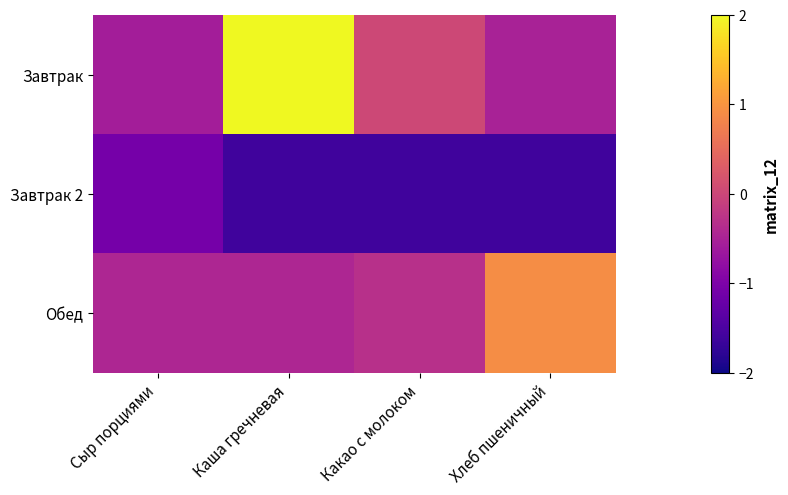

How many series are shown in this chart?

3